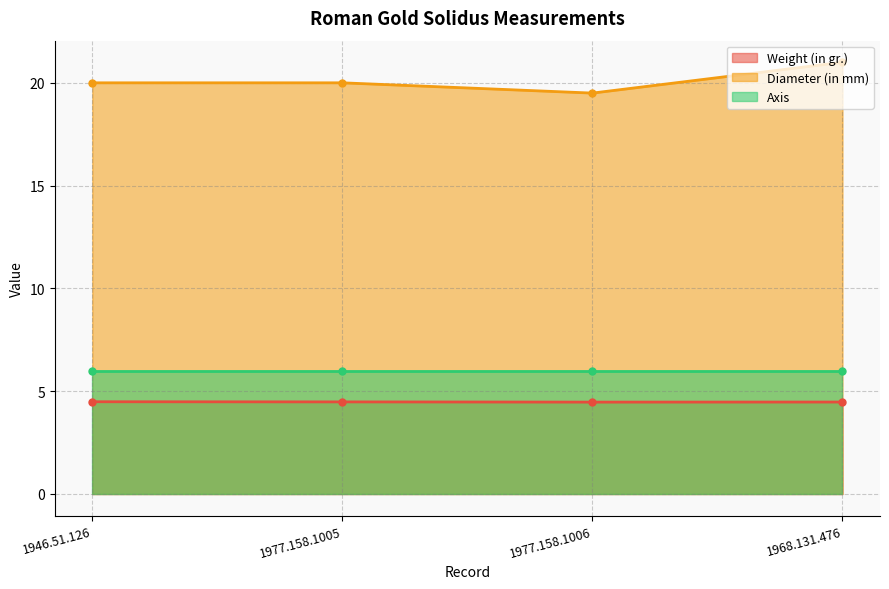

Does the chart display data point markers on the line(s)?

Yes